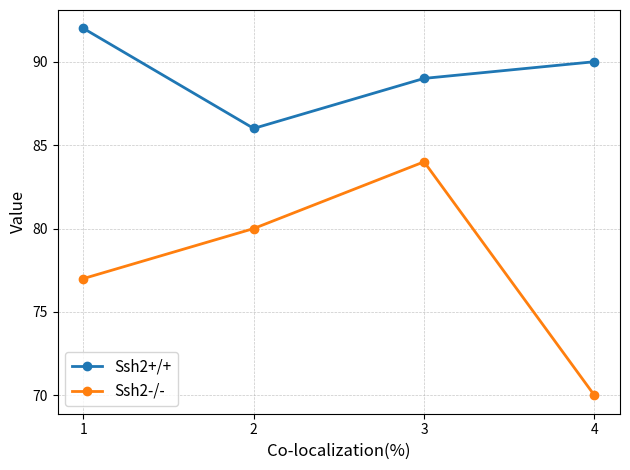

At which category does Ssh2-/- reach its first local peak?

3